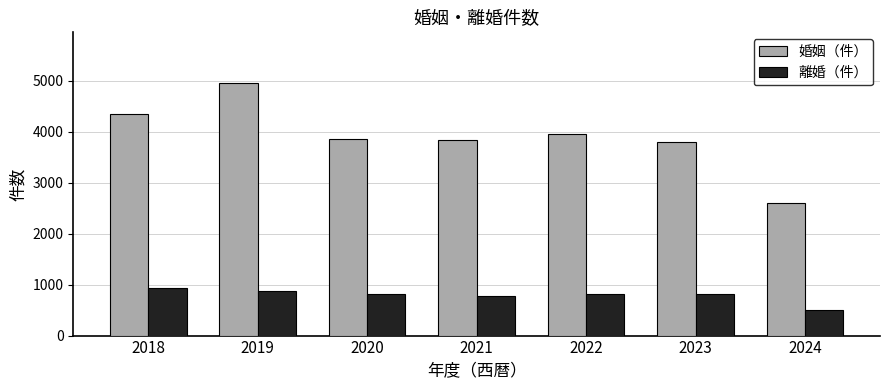

What is the value of the 婚姻（件） bar at the 5th from the left?

3958